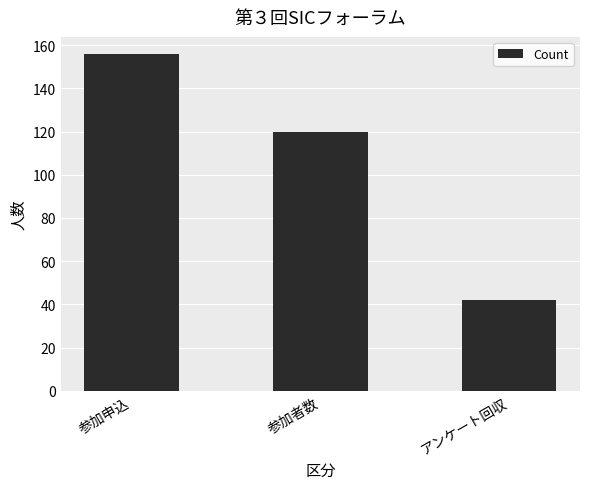

What is the label of the 2nd bar from the left?

参加者数